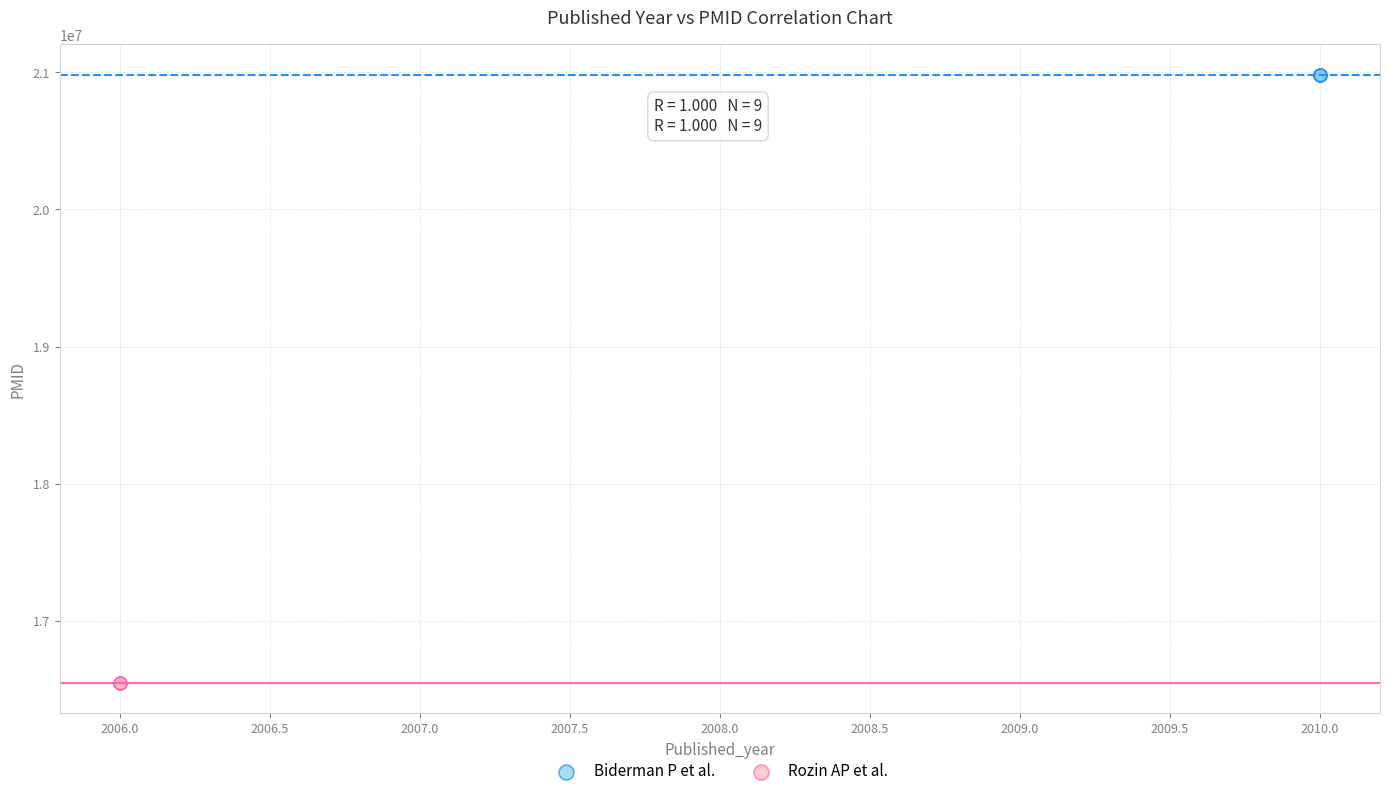

Which series contains the lowest Y value?

Rozin AP et al.